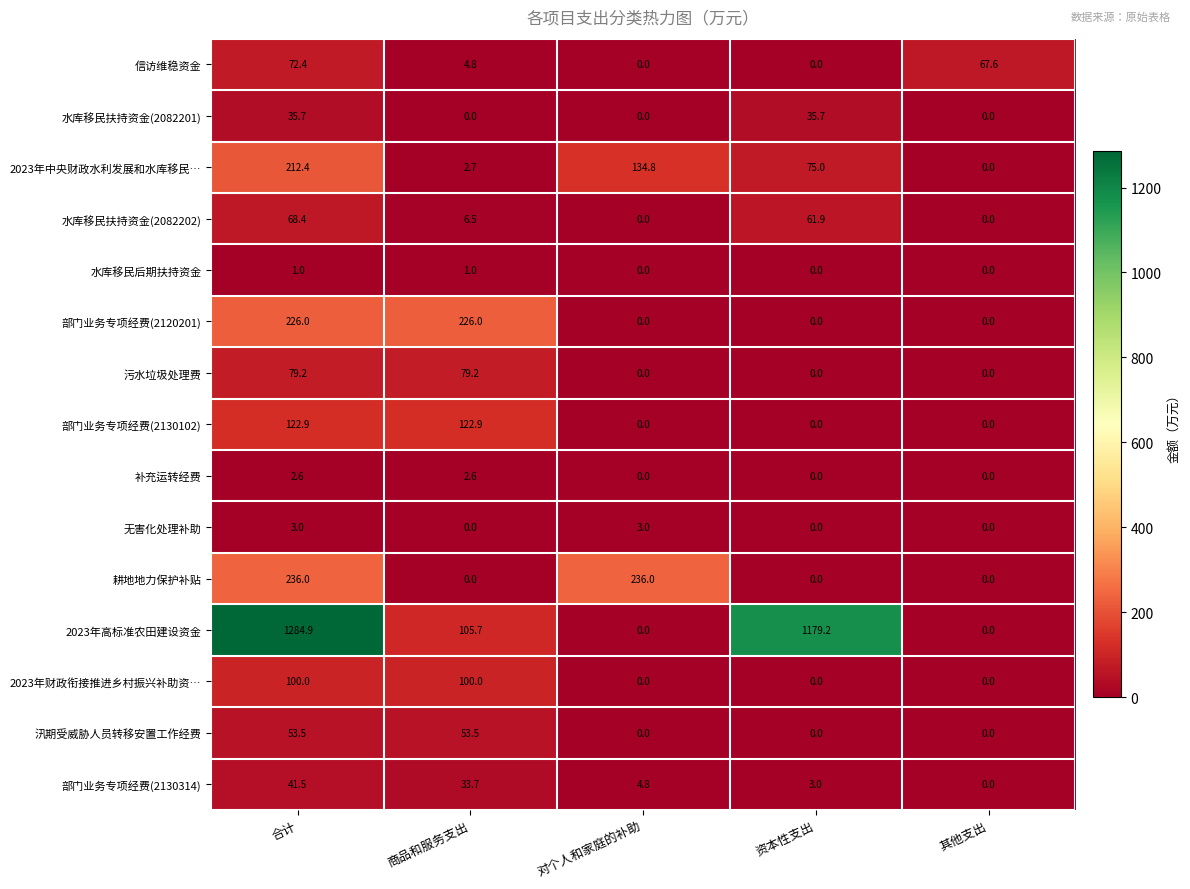

True or false: 2023年高标准农田建设资金 has a value of 1284.9 at 合计.

True